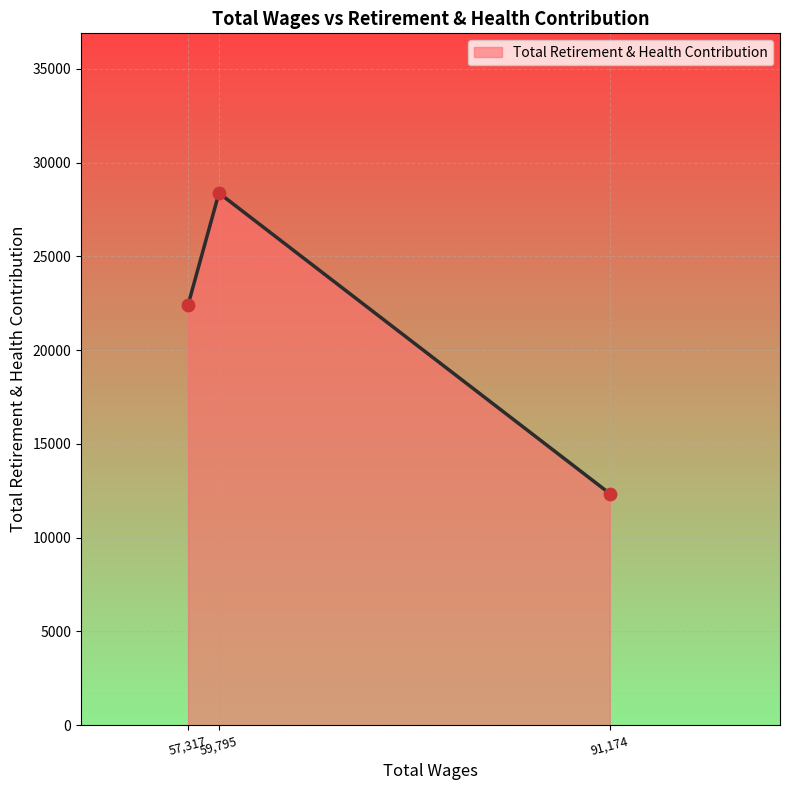

What is the ratio of the value at 57,317 to the value at 91,174?

1.8